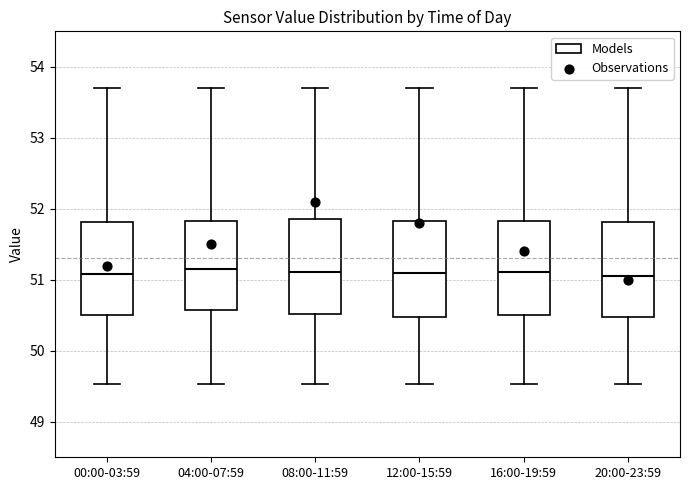

Where does the lower whisker of the box for 08:00-11:59 end on the y-axis? The values are not printed on the chart, so give them approximately, as read against the axis.

49.5